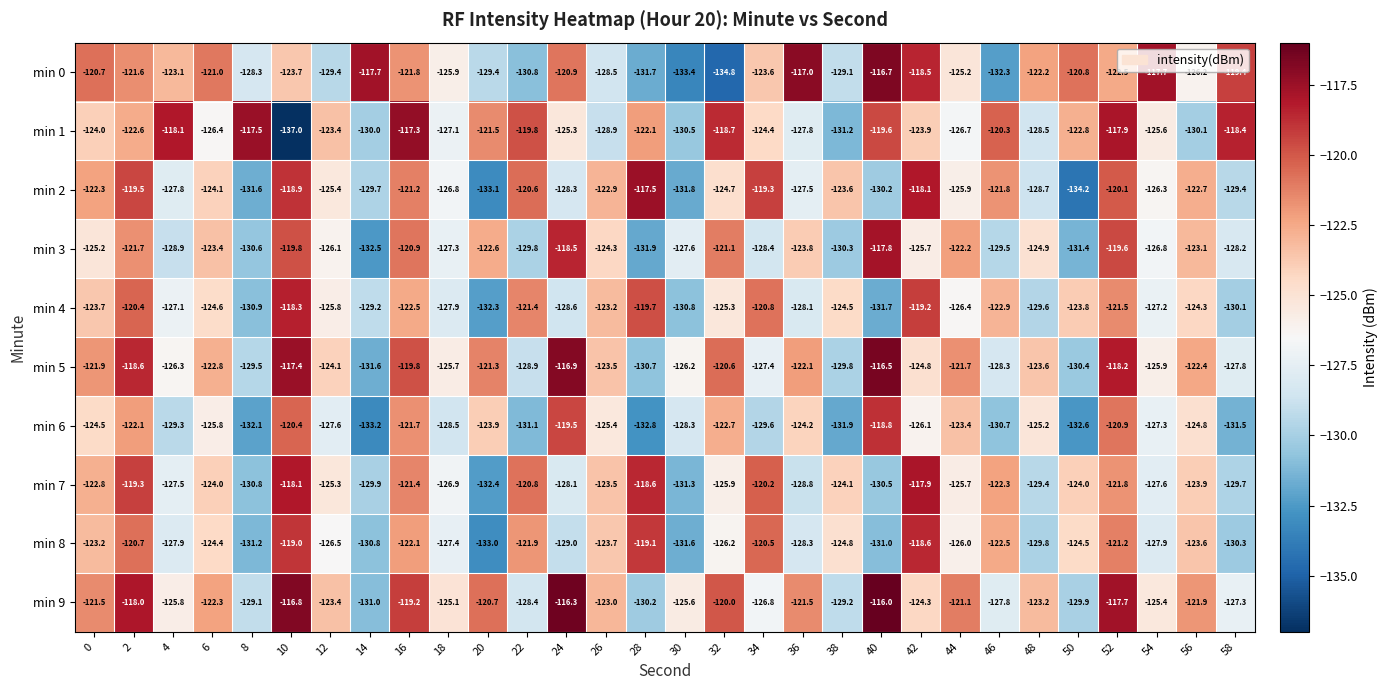

What is the greatest value displayed?

-116.0